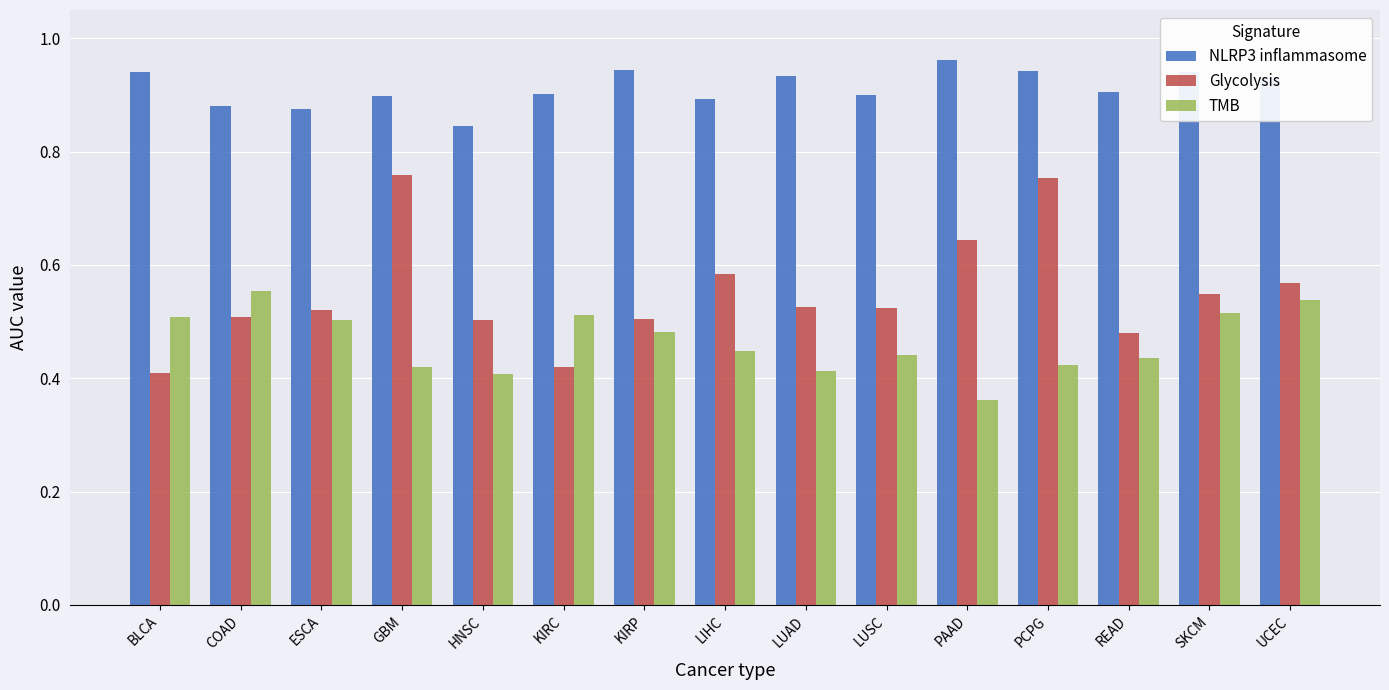

Count the Glycolysis values in the range 0 to 1.

15